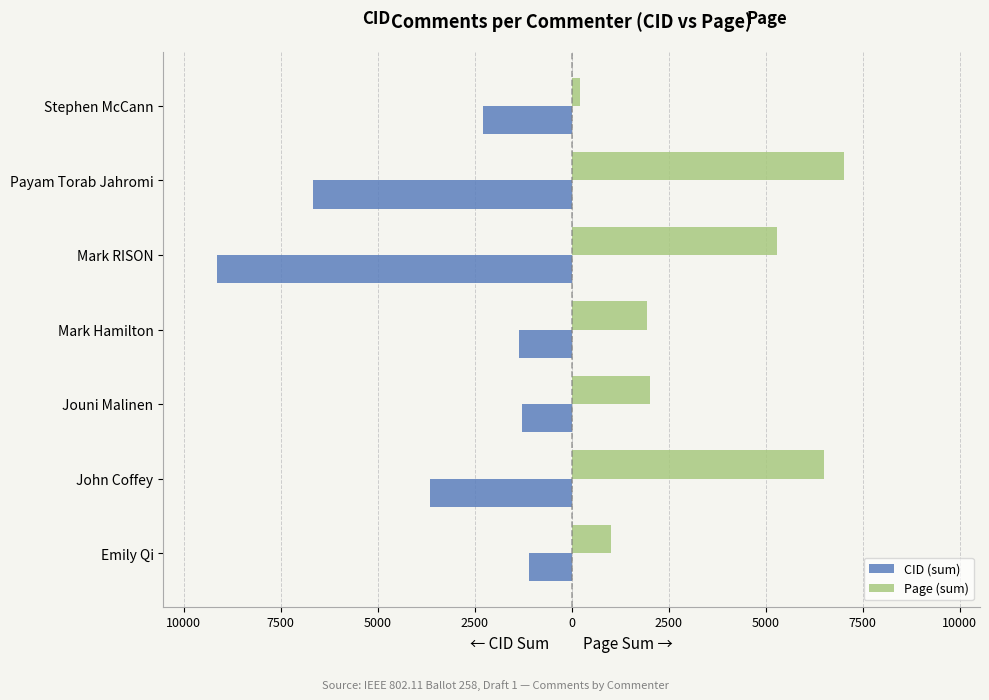

What are all the series names shown in the legend?

CID (sum), Page (sum)